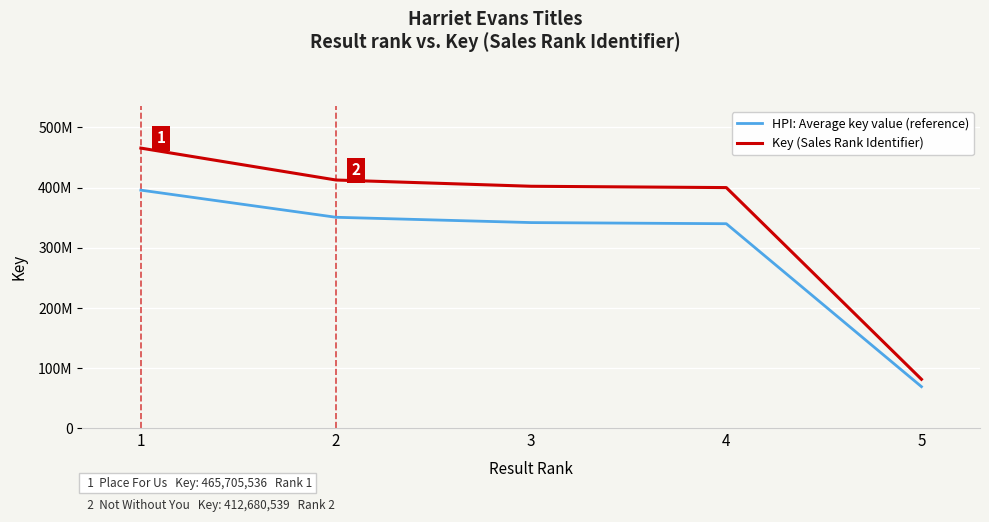

Is it true that Key (Sales Rank Identifier) equals 81617917.0 at 5?

True